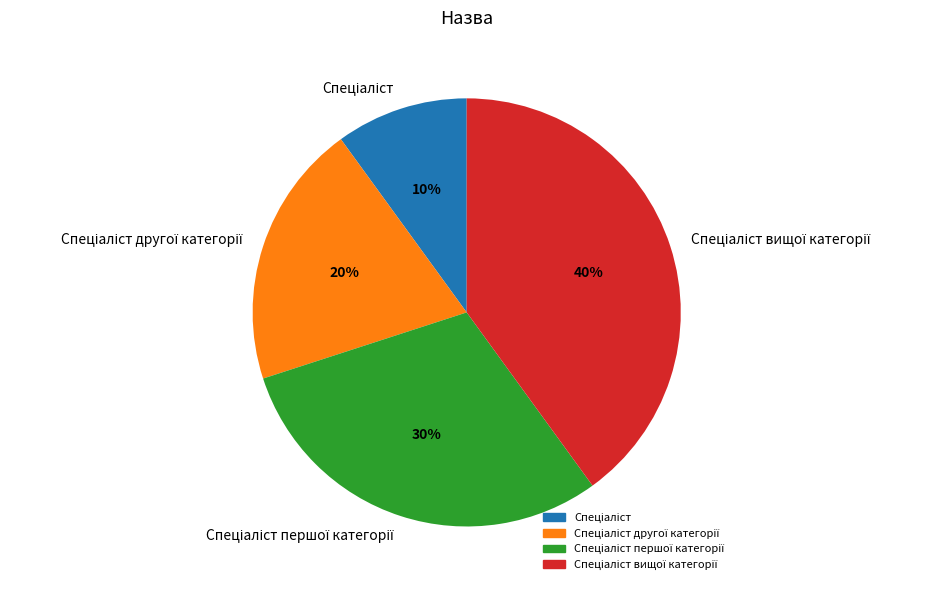

Is there any slice that represents more than half of the pie?

No